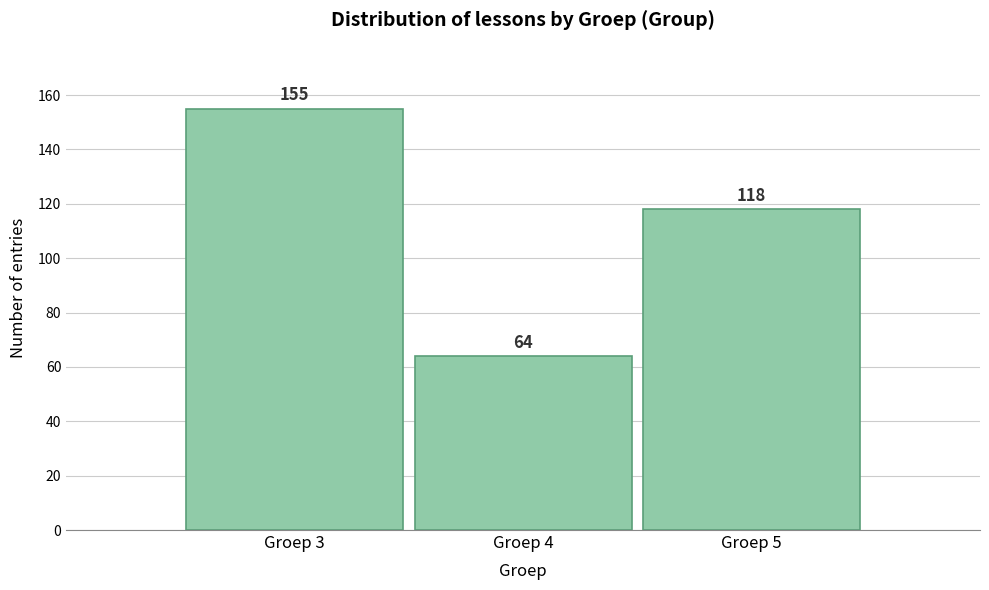

Reading left to right, extract all data points from this chart.

Groep 3=155	Groep 4=64	Groep 5=118